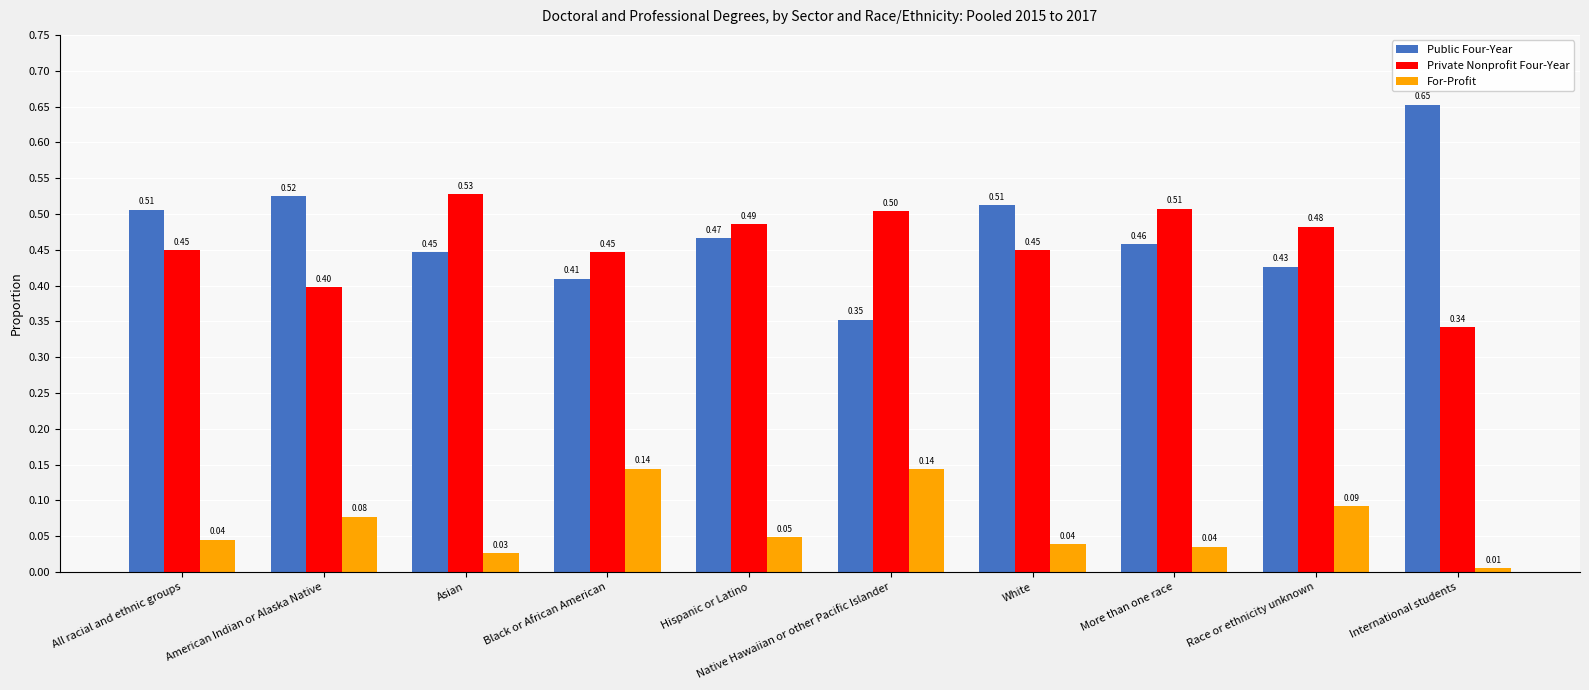

What is the sum of the Public Four-Year values at Native Hawaiian or other Pacific Islander and White?

0.9